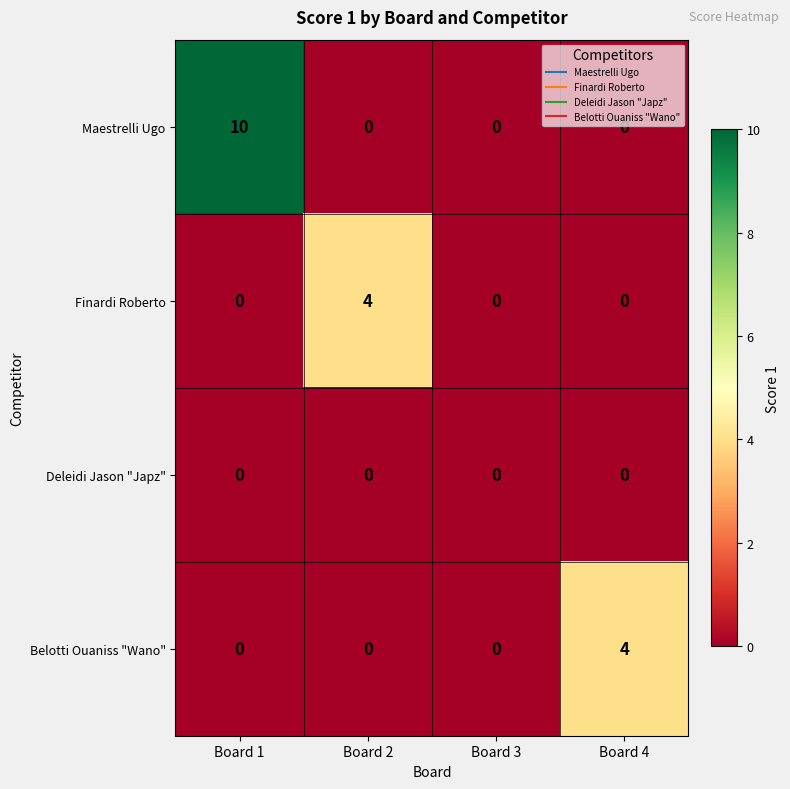

What is the maximum value shown in the chart?

10